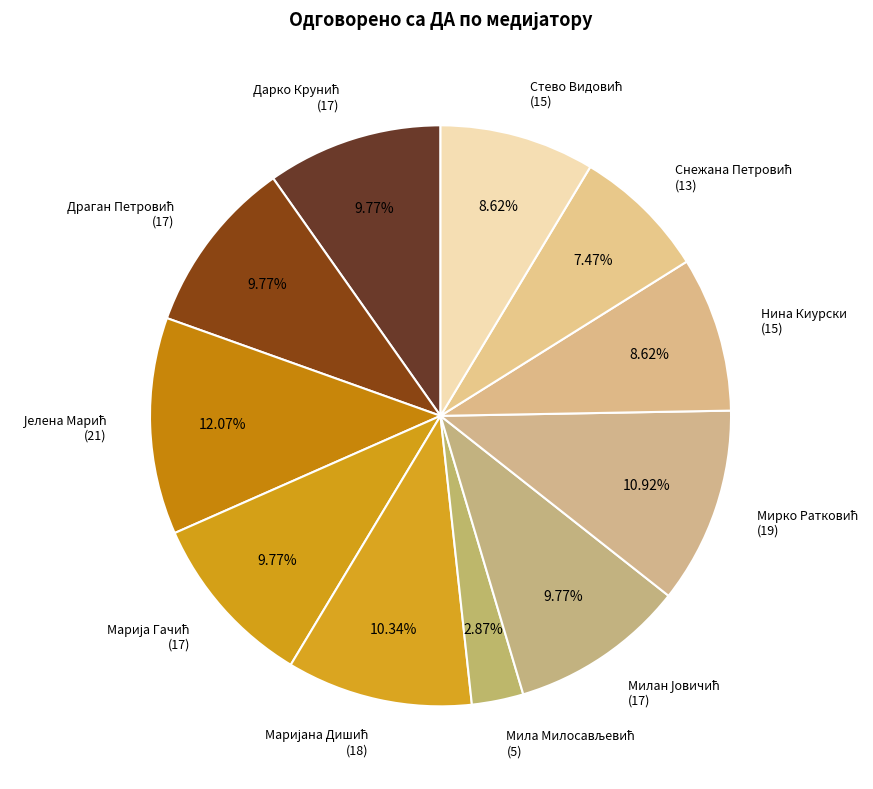

Count the number of slices in the pie.

11